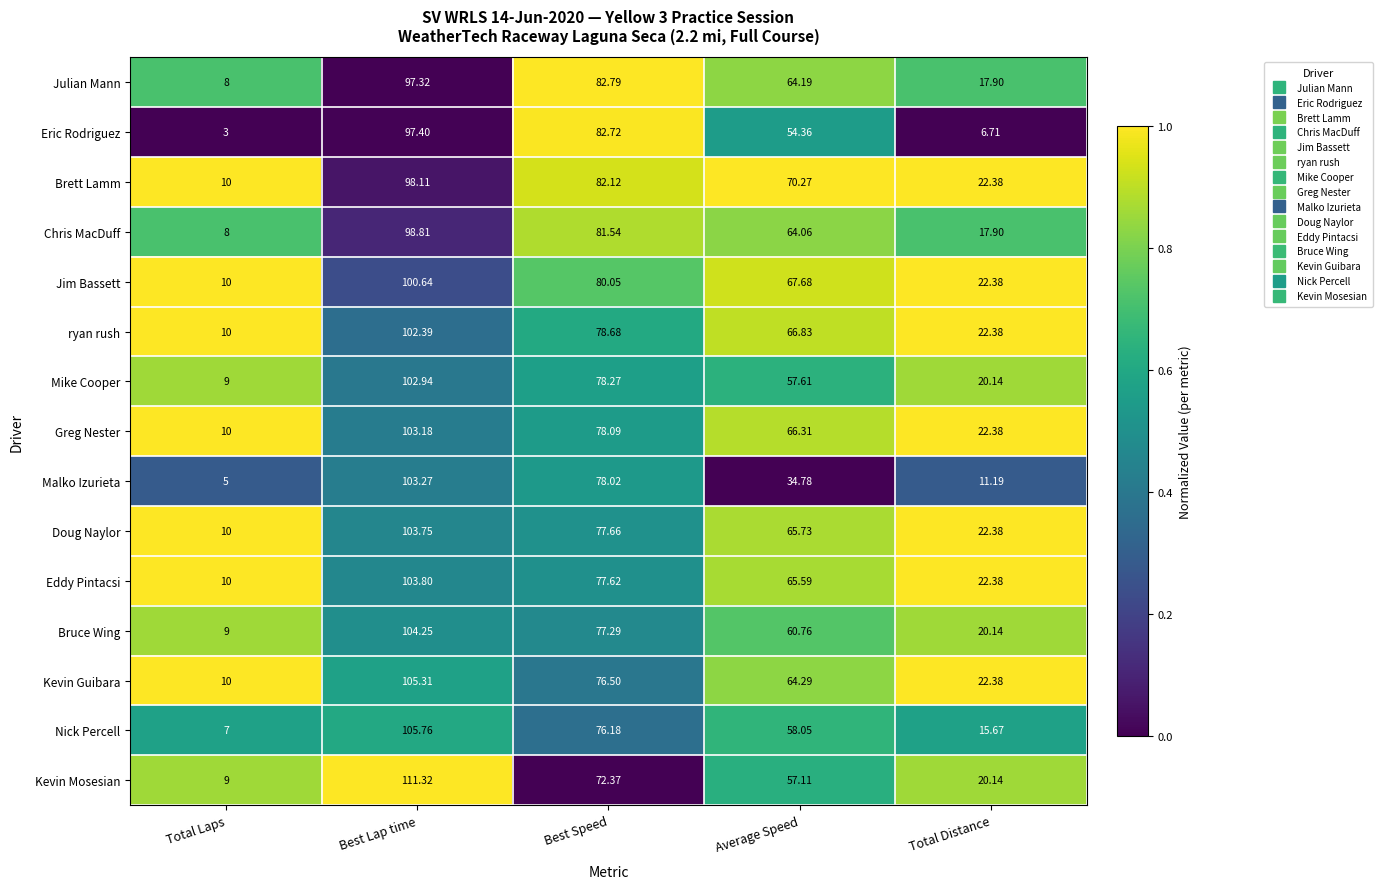

Where does the Kevin Mosesian series first go above 57?

Best Lap time